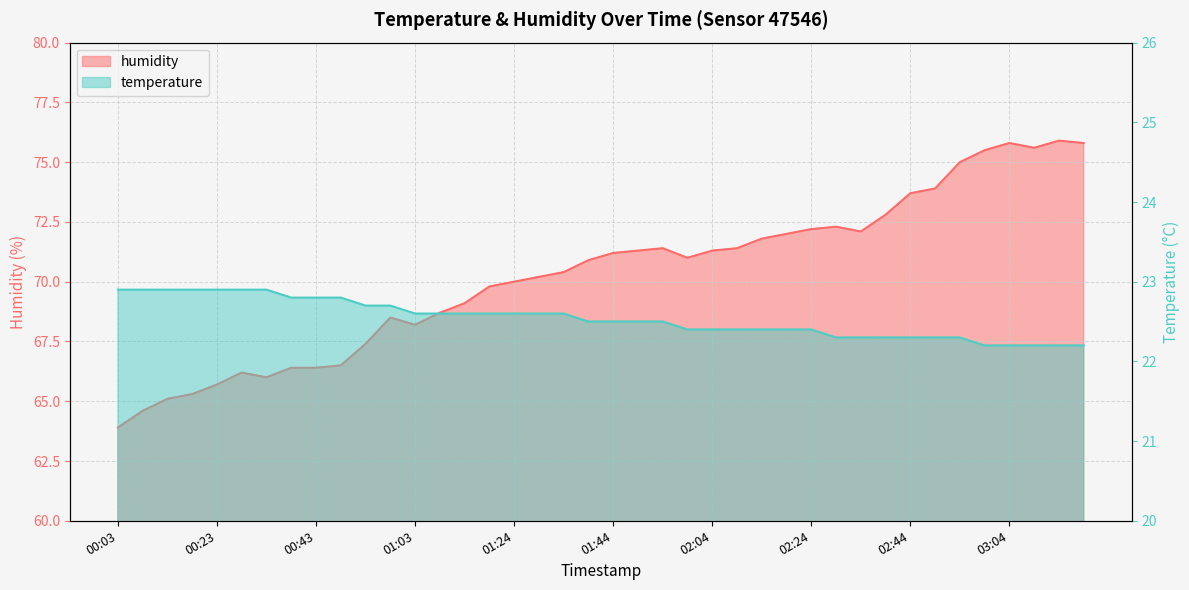

True or false: humidity has a value of 102.6 at 02:54.

False